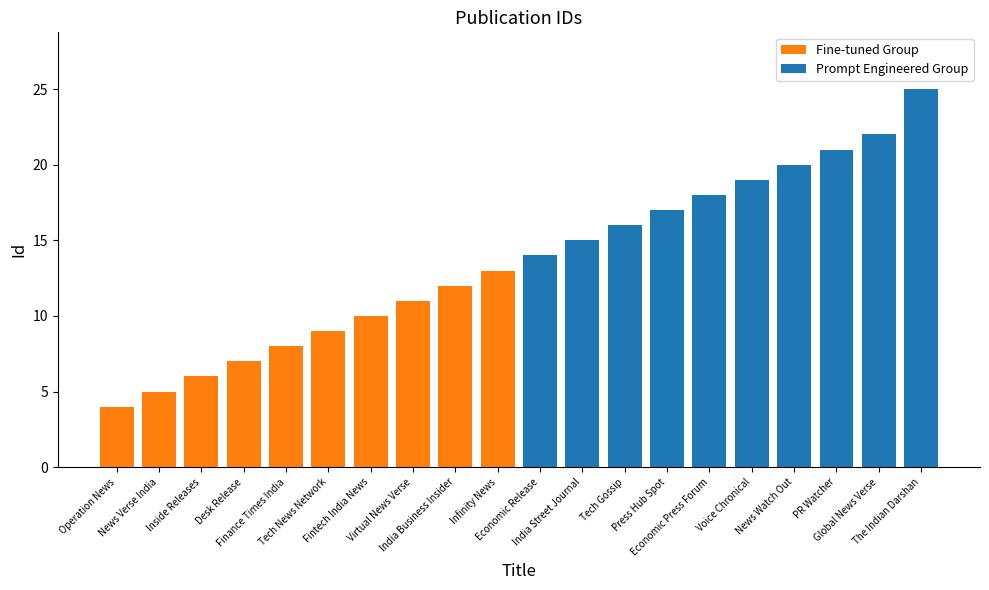

List the series in order of their overall mean, highest first.

Prompt Engineered Group, Fine-tuned Group